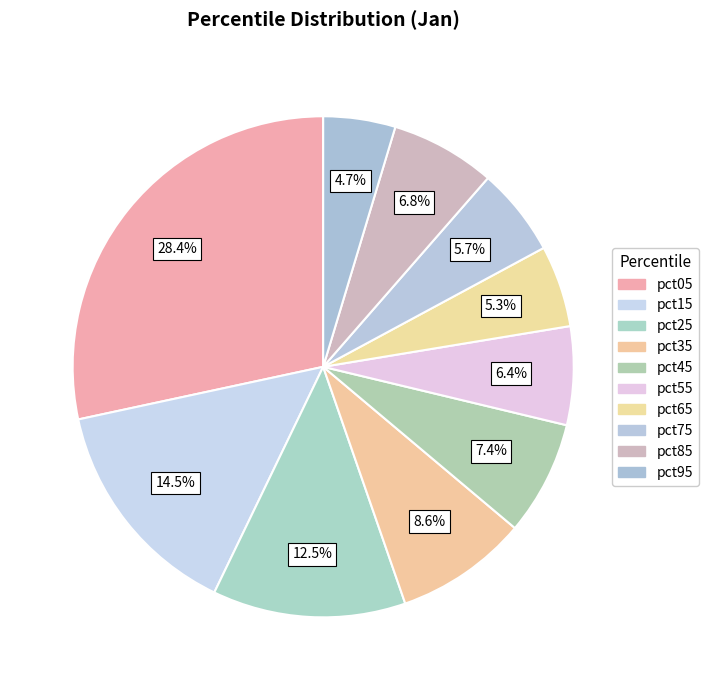

Which has a higher value, pct75 or pct85?

pct85